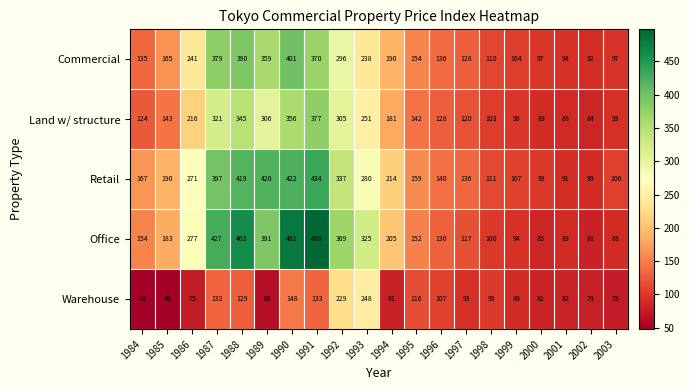

List the series in order of their peak value, highest first.

Office, Retail, Commercial, Land w/ structure, Warehouse